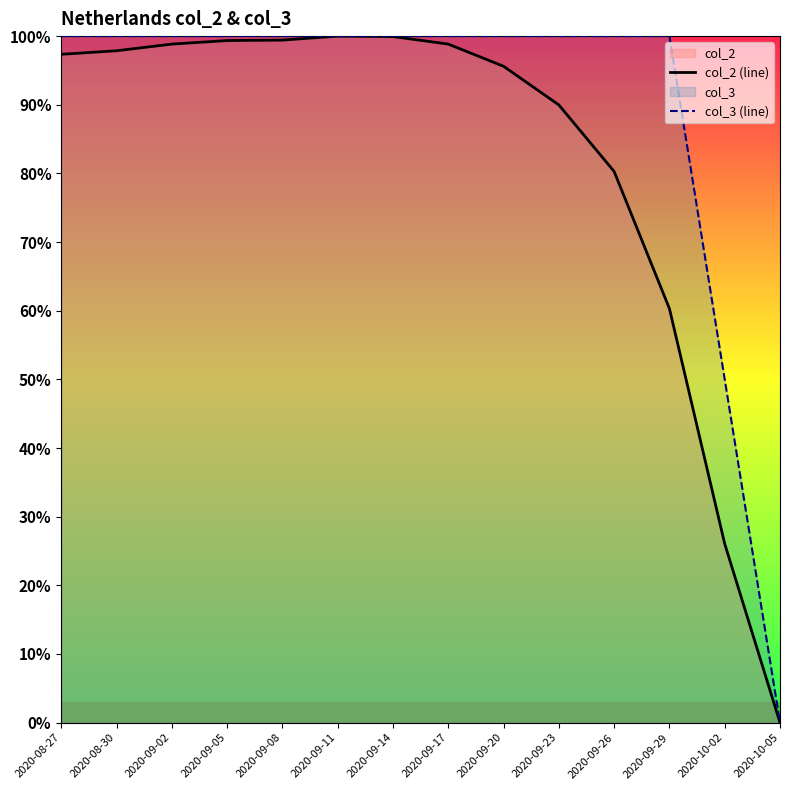

What is the sum of all col_3 (line) values?

12.5